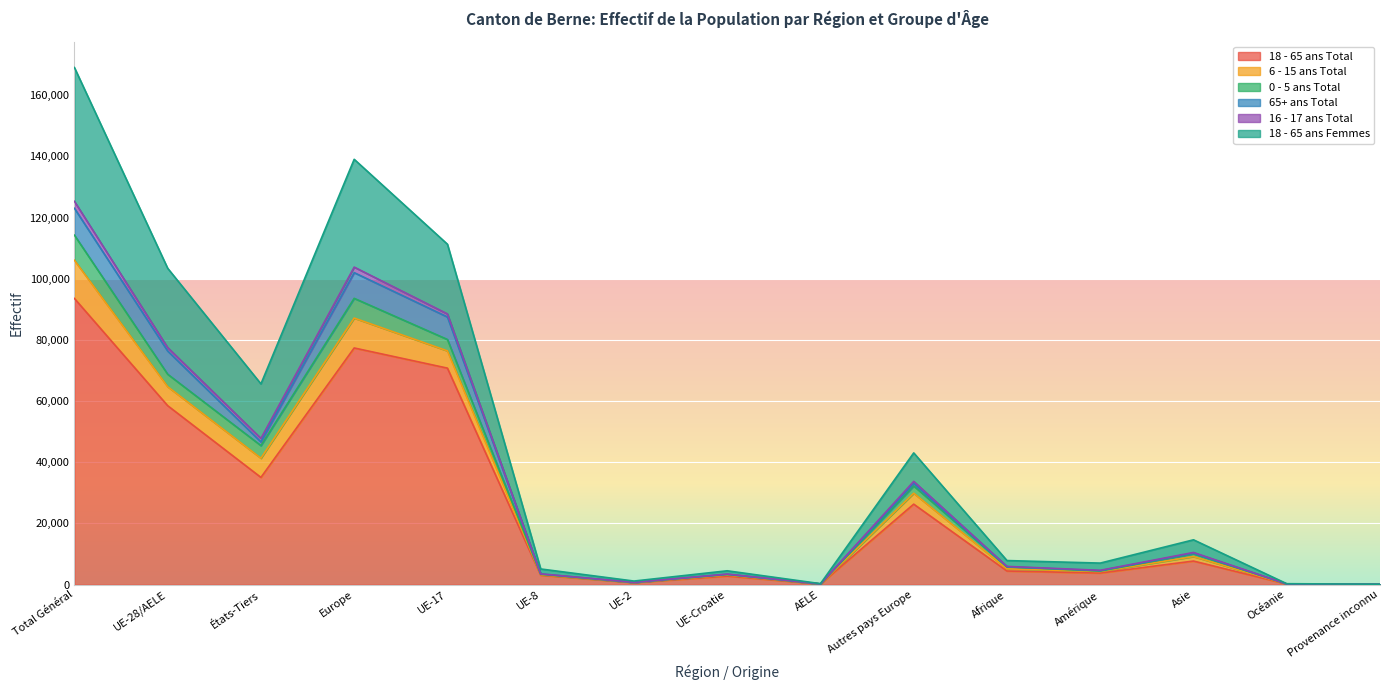

True or false: 18 - 65 ans Femmes has more than 2 interior local peaks.

True